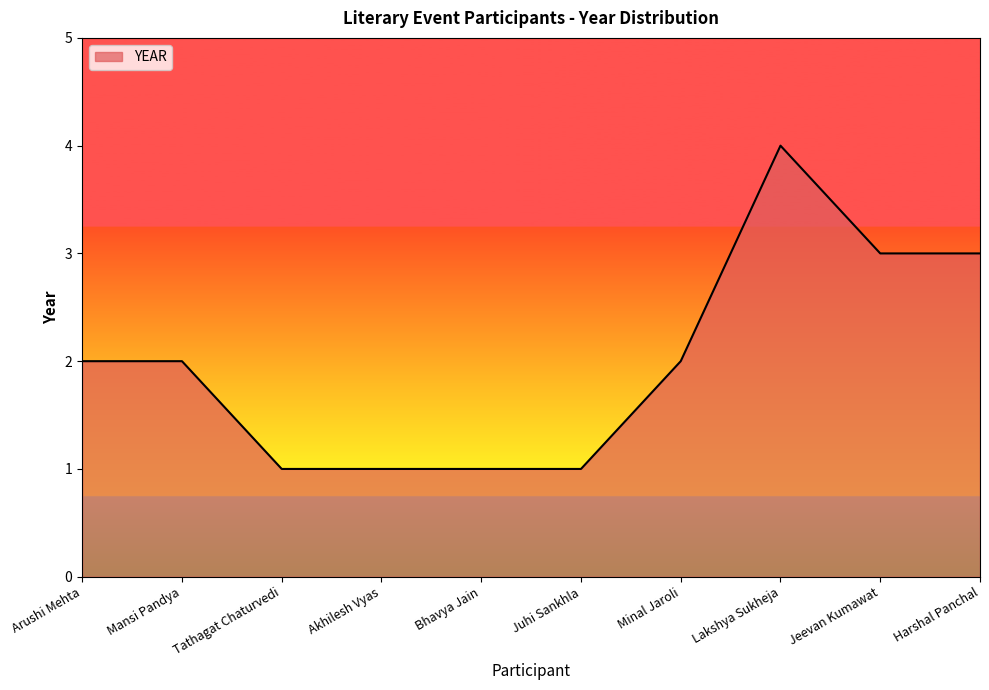

What position from the left is Minal Jaroli?

7